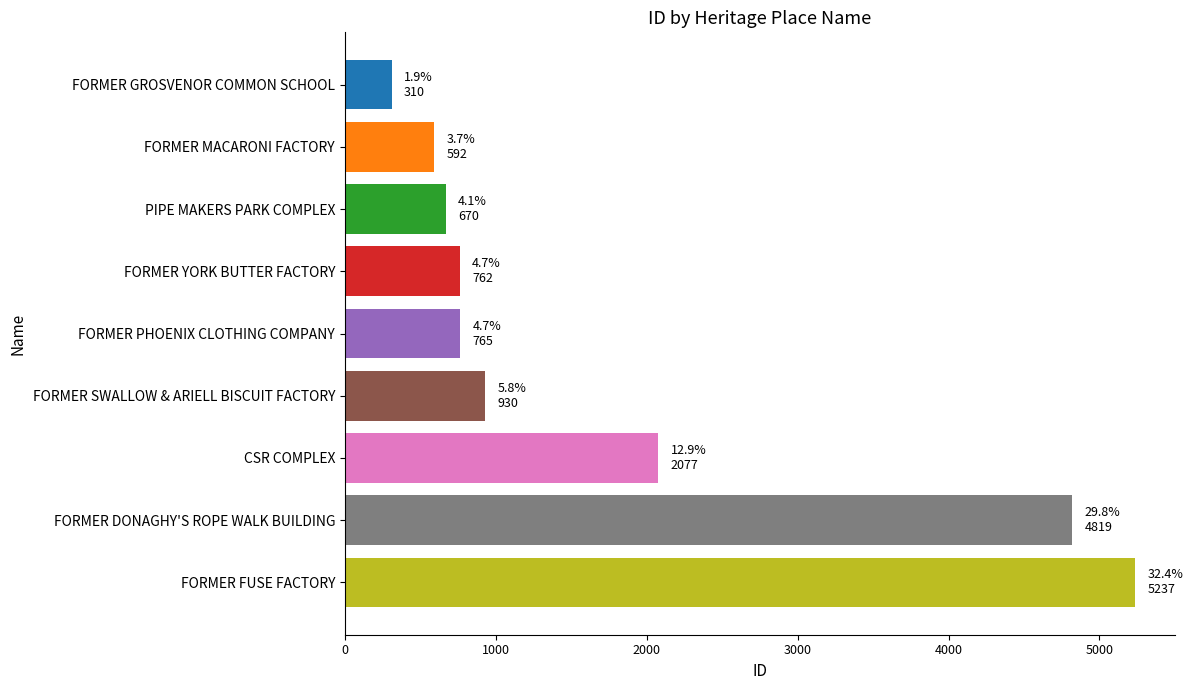

What is the difference between the maximum and second lowest values?

4645